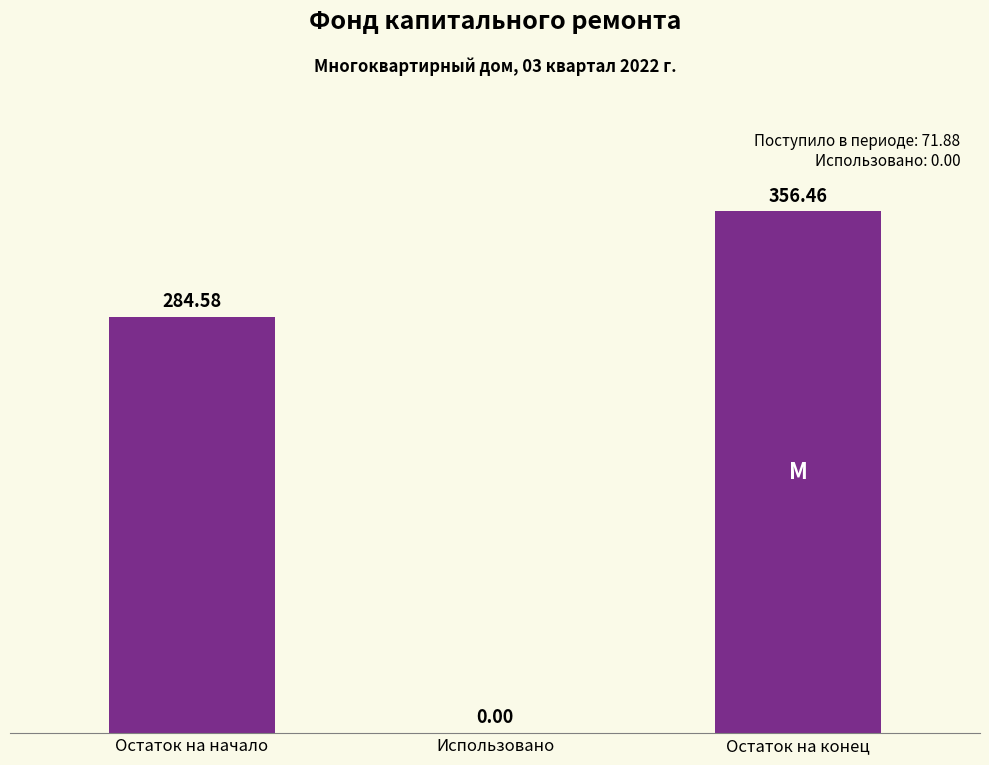

What is the average value?

213.7